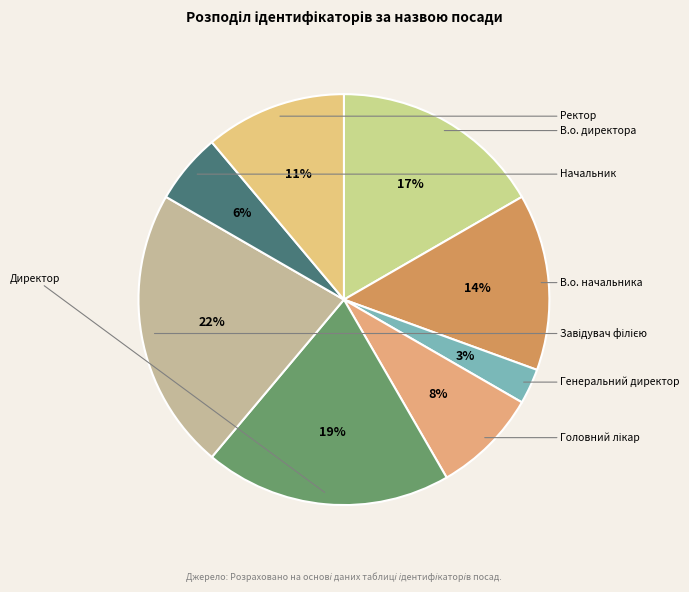

The Директор slice represents 31% of the pie. True or false?

False